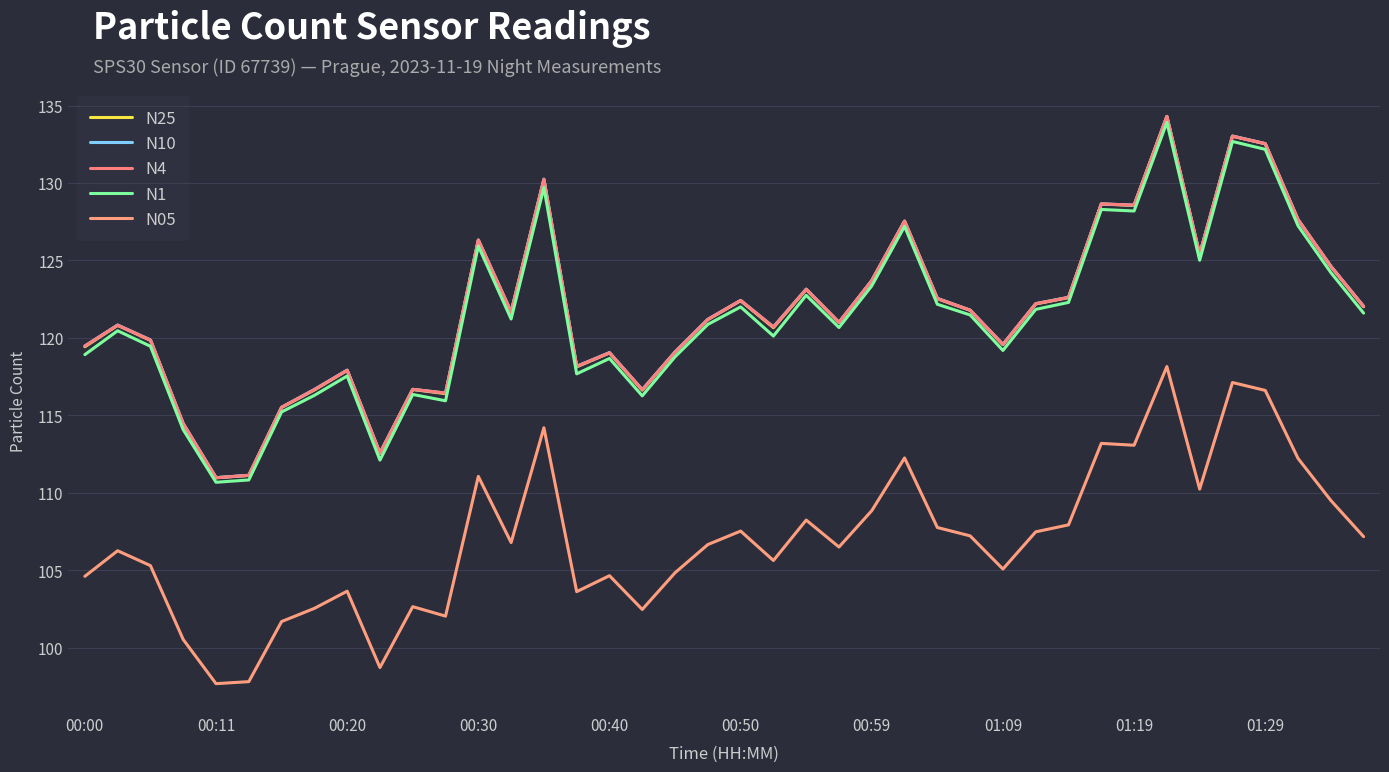

True or false: N1 has more than 2 interior local peaks.

True